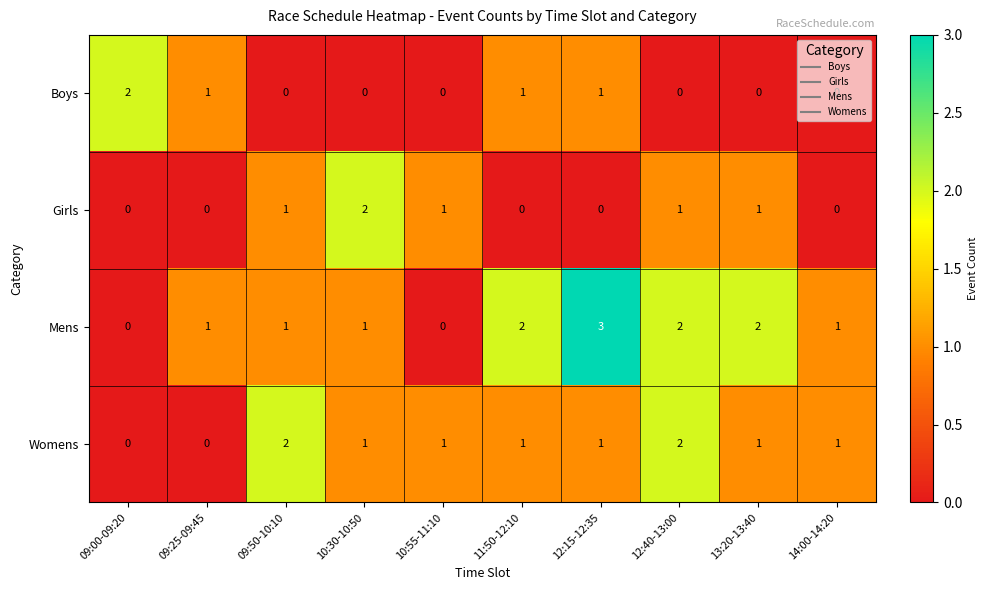

What is the sum of all Girls values?

6